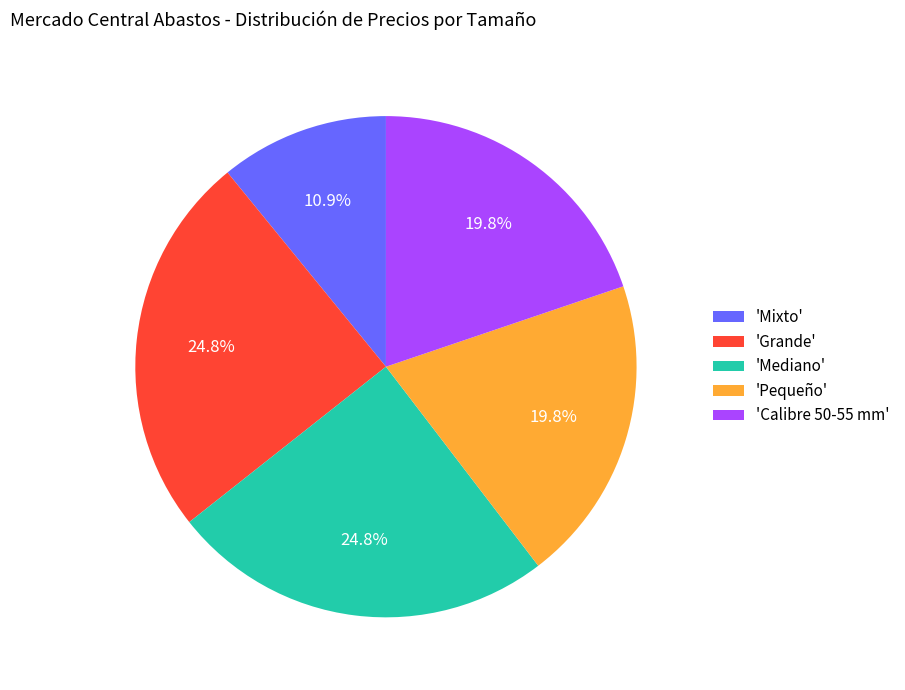

What is the smallest slice in the pie chart?

'Mixto'